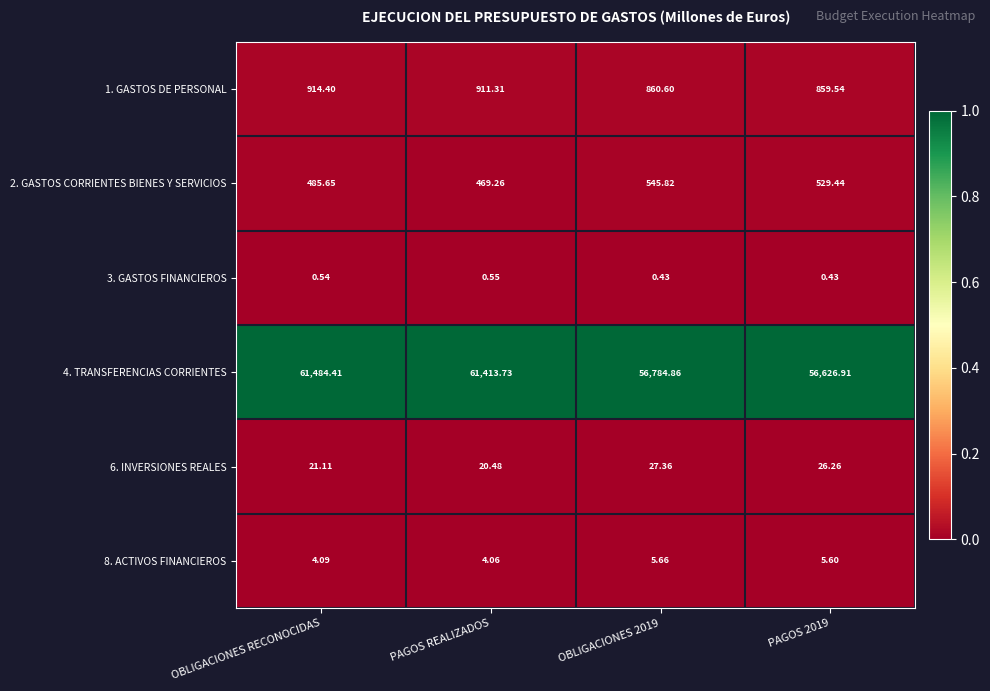

At which category does the chart reach its peak across all series?

OBLIGACIONES RECONOCIDAS